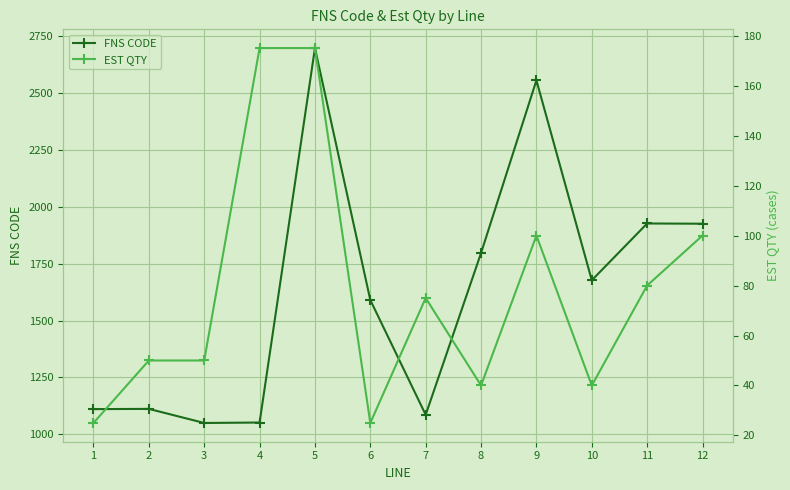

Rank the series by their average value, from highest to lowest.

FNS CODE, EST QTY